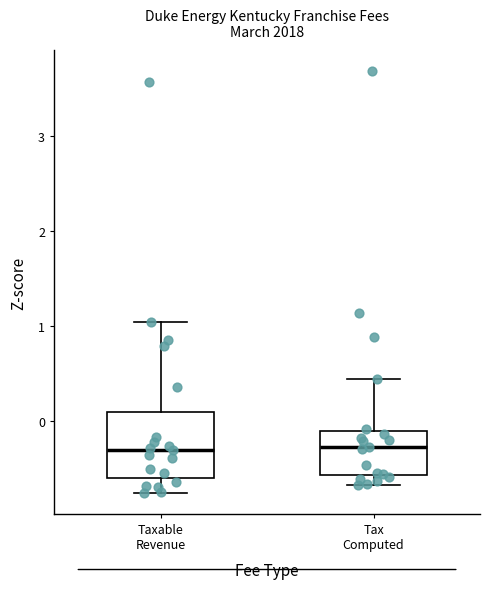

Reading left to right, transcribe this box plot: for each box, give where its median line is, the range the box spans, and where its two whiskers end, as read against the y-axis. The values are not printed on the chart, so give them approximately, as read against the axis.

Taxable Revenue: median -0.3, box -0.6 to 0.1, whiskers -0.8 to 1.0
Tax Computed: median -0.3, box -0.6 to -0.1, whiskers -0.7 to 0.4